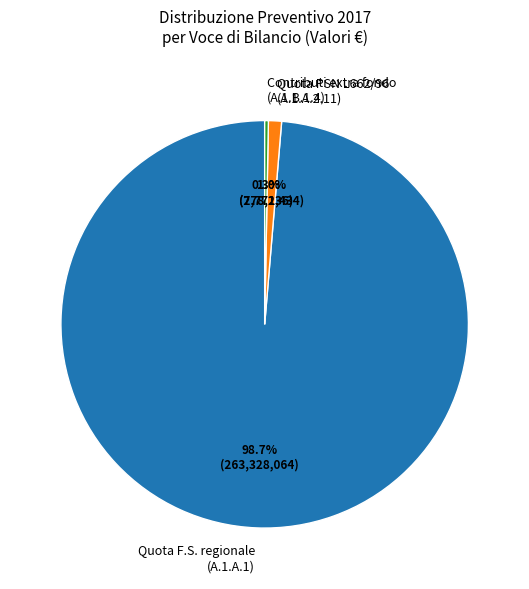

How much of the chart is everything except Quota PSN L662/96 (A.1.A.2.11)?

99.0%